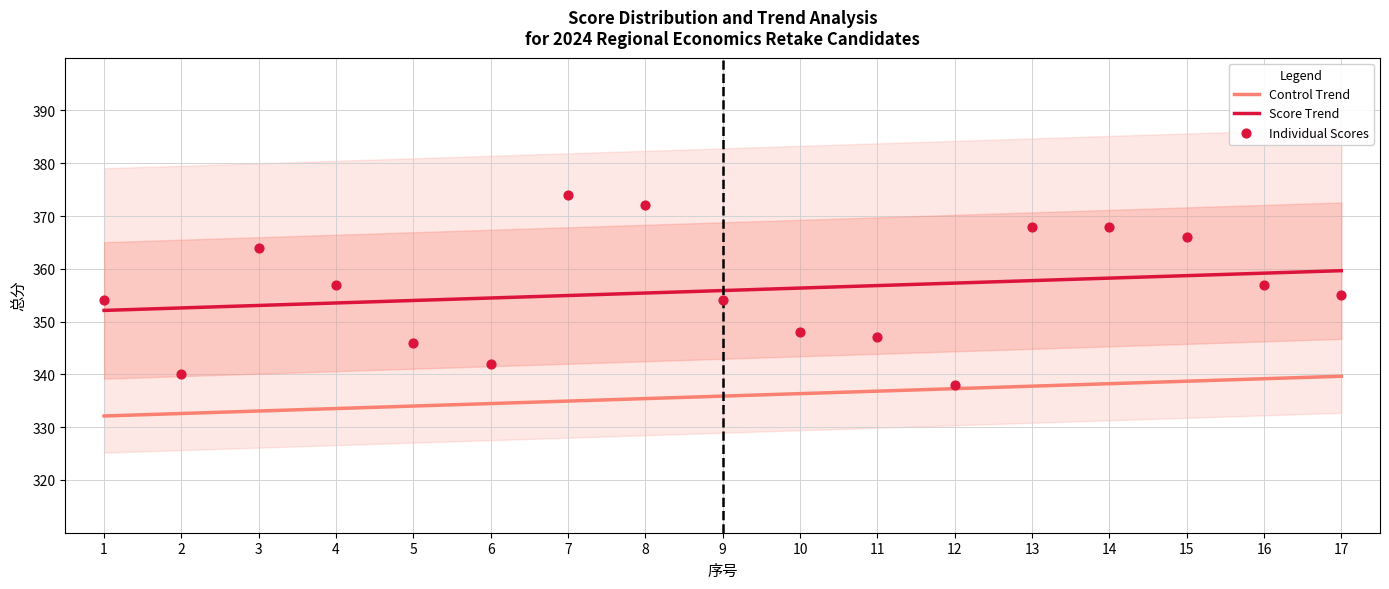

Between 15 and 6, which is larger?

15